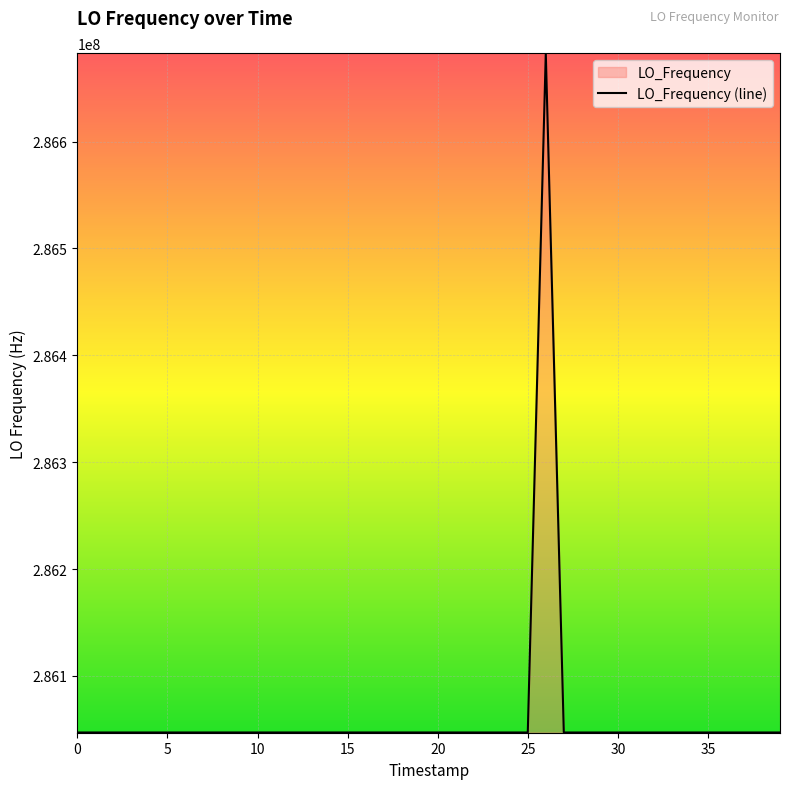

Approximately how many times larger is the value at 9 compared to 13?

1.0